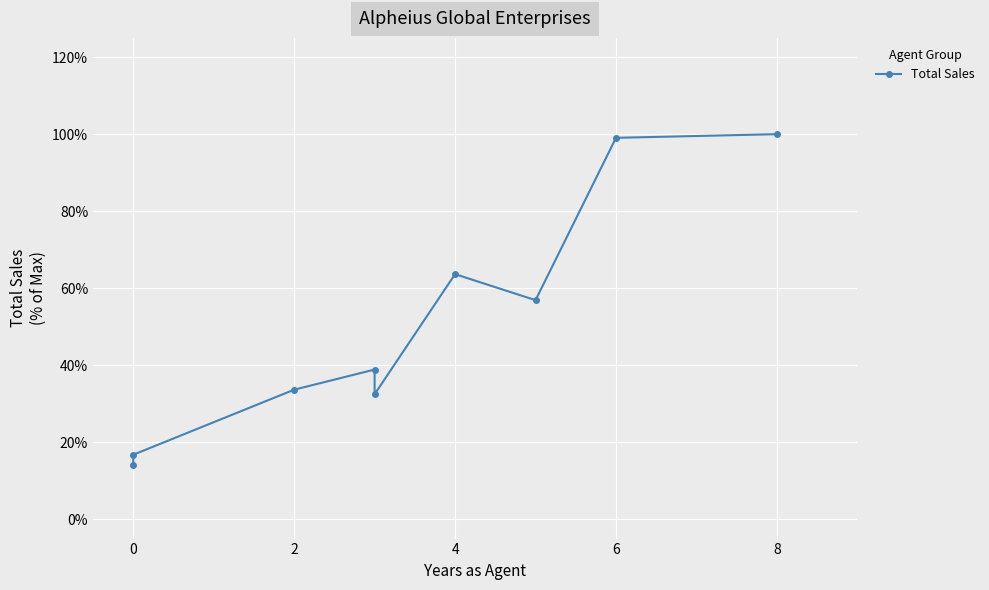

Is it true that the value at 8 is 1.3?

False